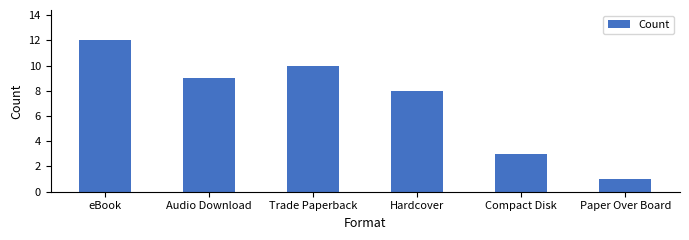

Is it true that the value at eBook is 12?

True